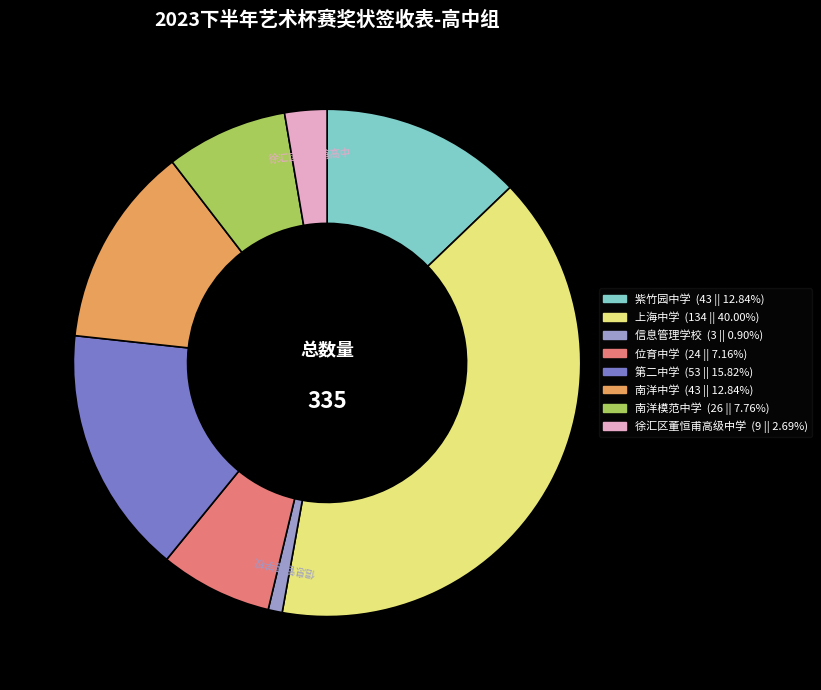

Is there a majority slice in this chart?

No